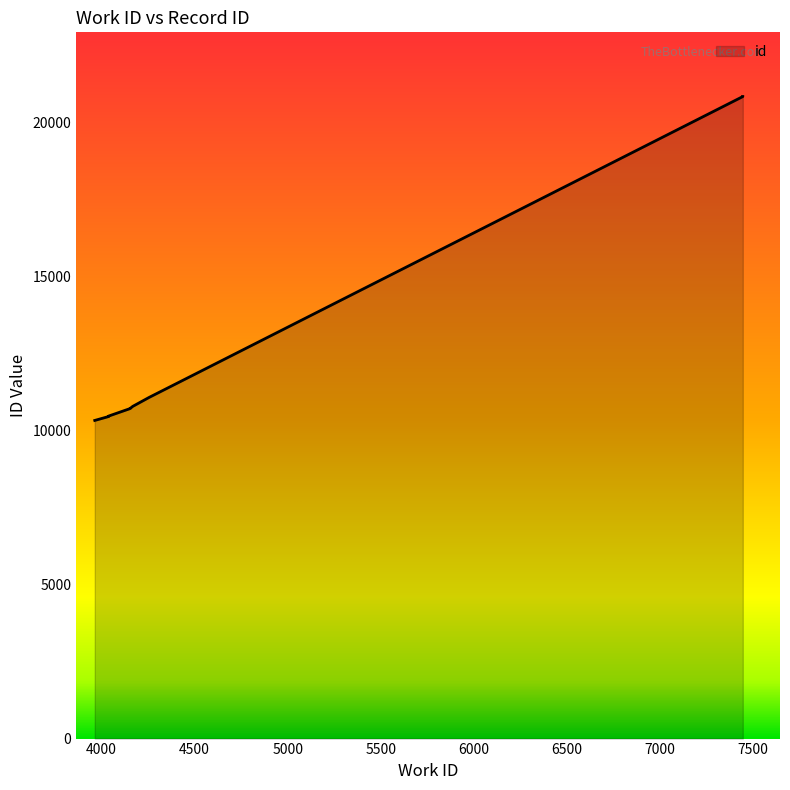

How many data points does each series have?

10